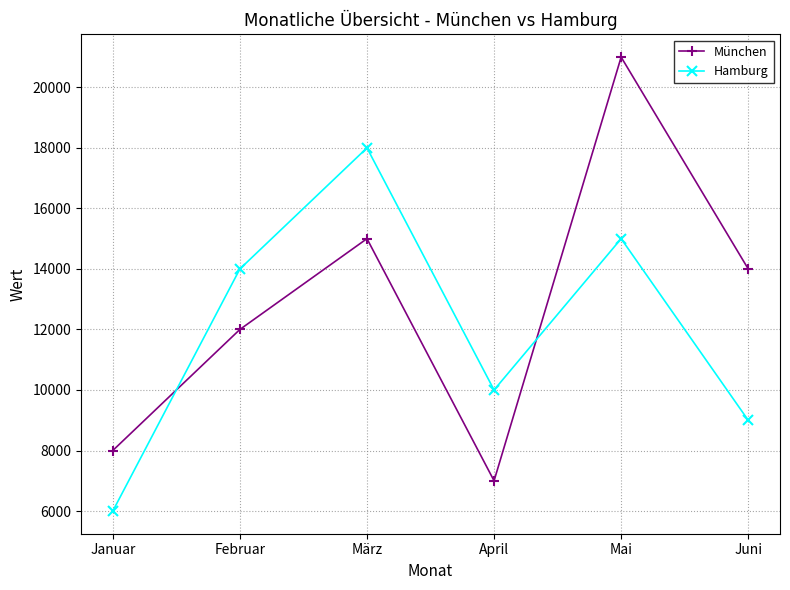

After their last crossing, which series has the higher values: München or Hamburg?

München